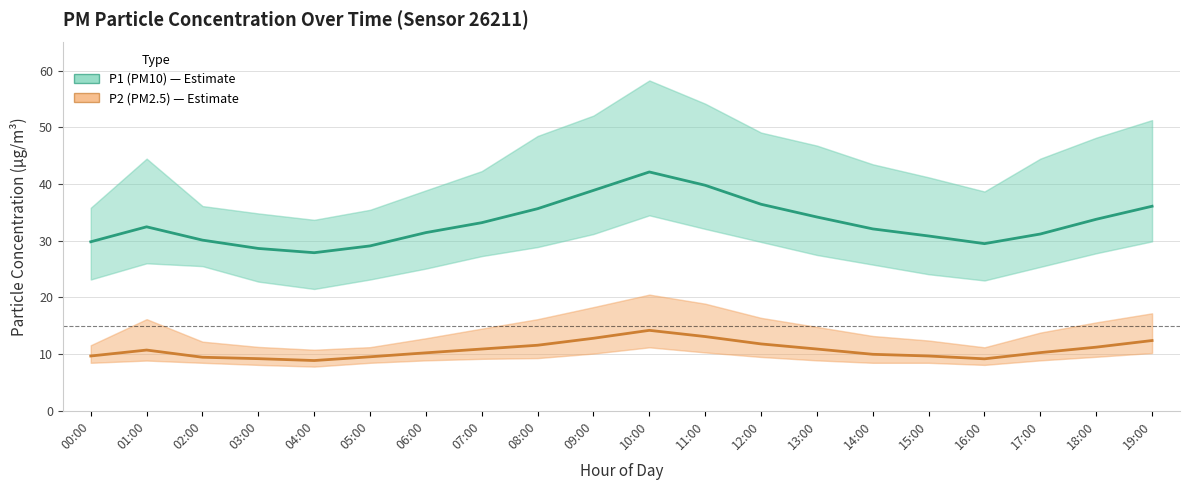

What is the value of the P2 (PM2.5) point at the 6th from the left?

9.5